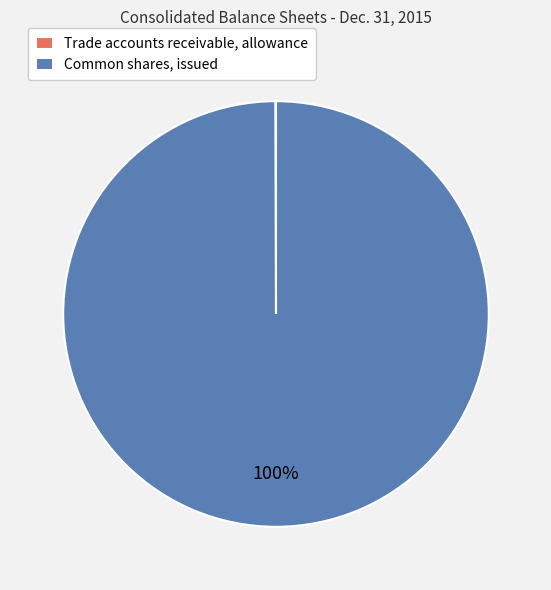

What is the majority slice?

Common shares, issued